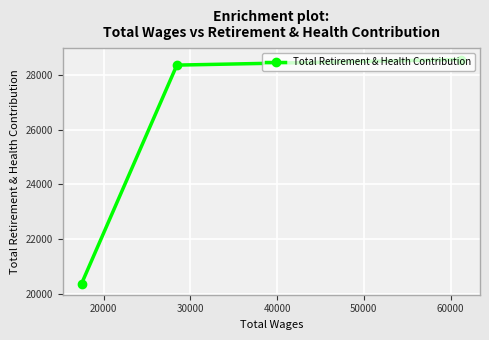

Count the number of data series in this chart.

1